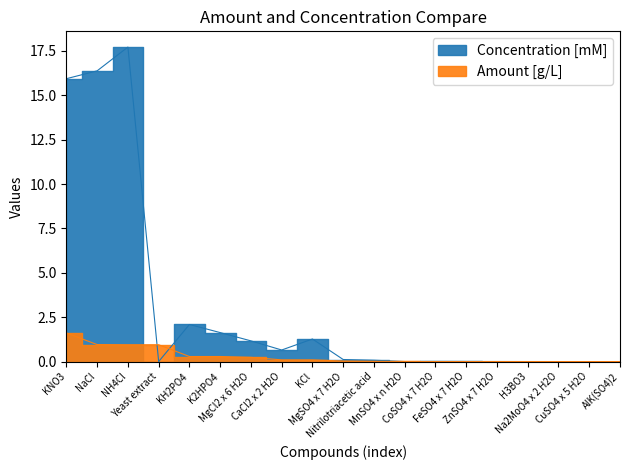

Reading left to right, transcribe all the data shown in this chart.

Amount [g/L]: 1.6	1.0	0.9	0.9	0.3	0.3	0.2	0.1	0.1	0.0	0.0	0.0	0.0	0.0	0.0	0.0	0.0	0.0	0.0
Concentration [mM]: 15.9	16.4	17.7	0.0	2.1	1.6	1.2	0.7	1.3	0.1	0.1	0.0	0.0	0.0	0.0	0.0	0.0	0.0	0.0